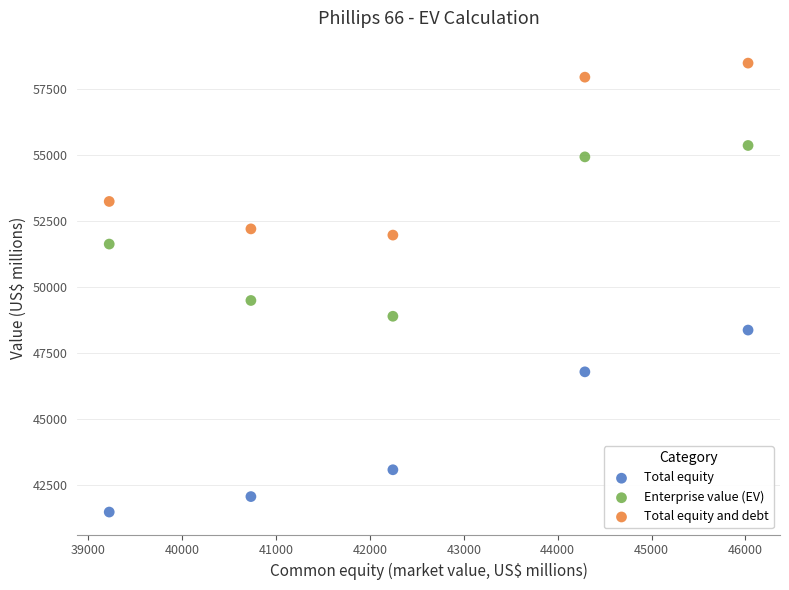

Which series reaches the minimum Y coordinate?

Total equity